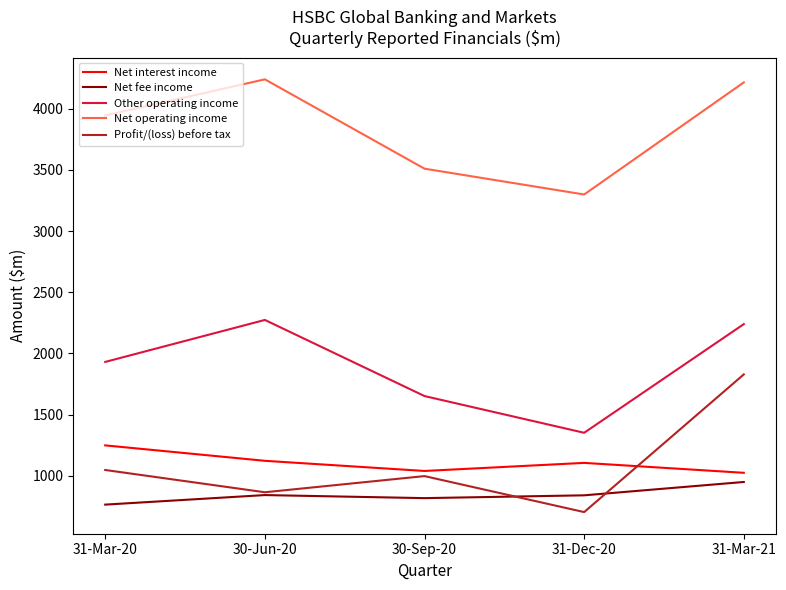

What is the difference between the Net interest income values at 31-Mar-20 and 30-Sep-20?

209